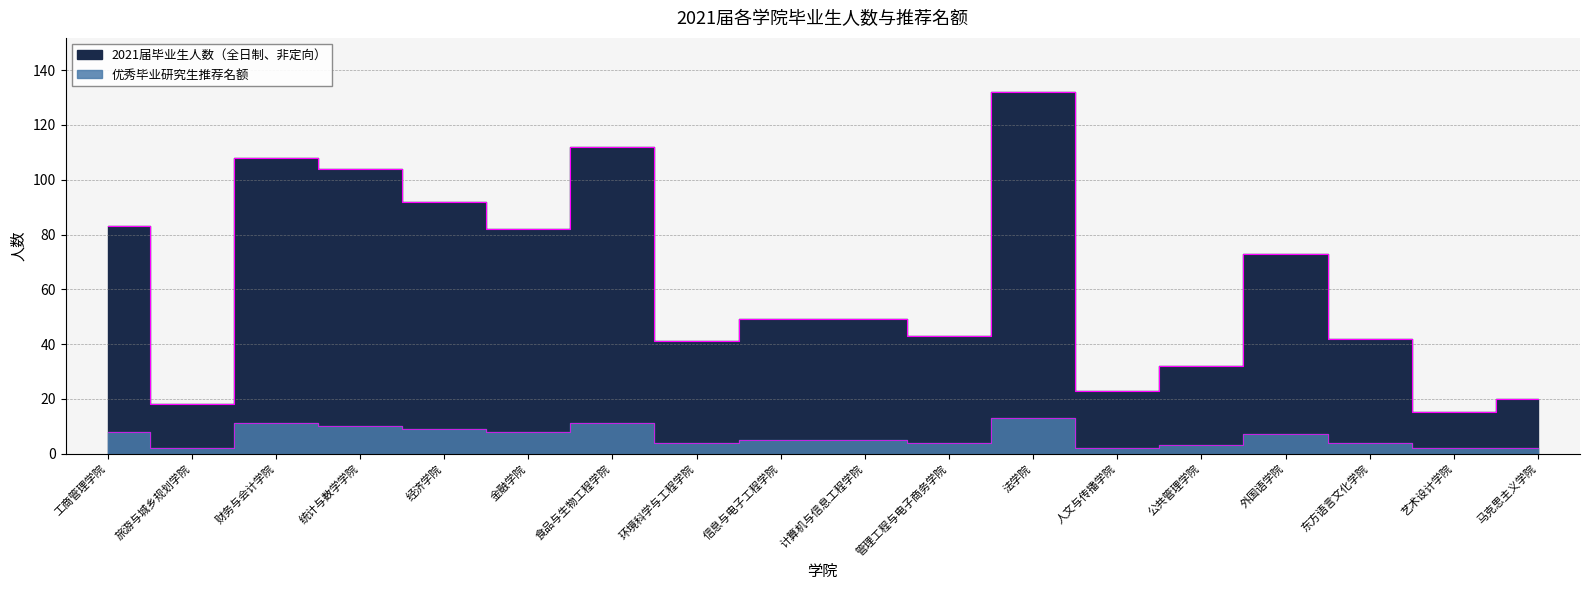

What is the difference between the highest and lowest values at 管理工程与电子商务学院?

39